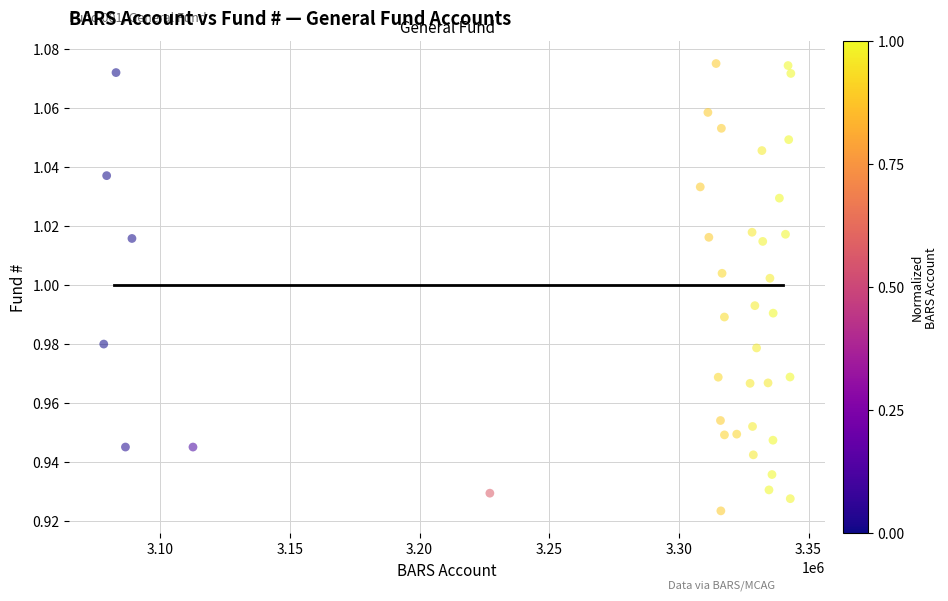

What is the range of X values (max minus min)?

264964.2